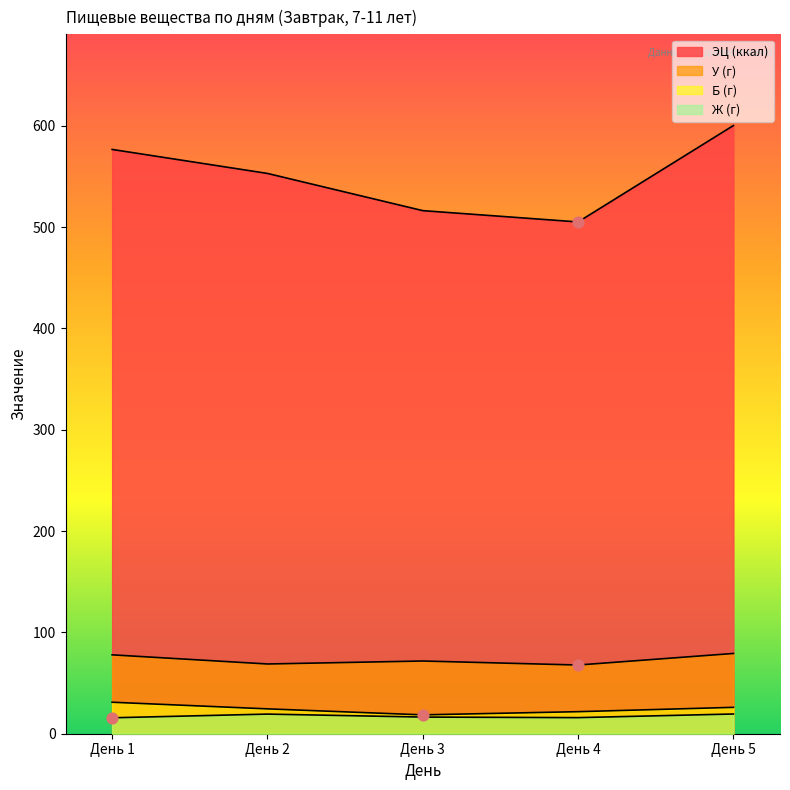

Which series reaches the maximum Y coordinate?

ЭЦ (ккал)